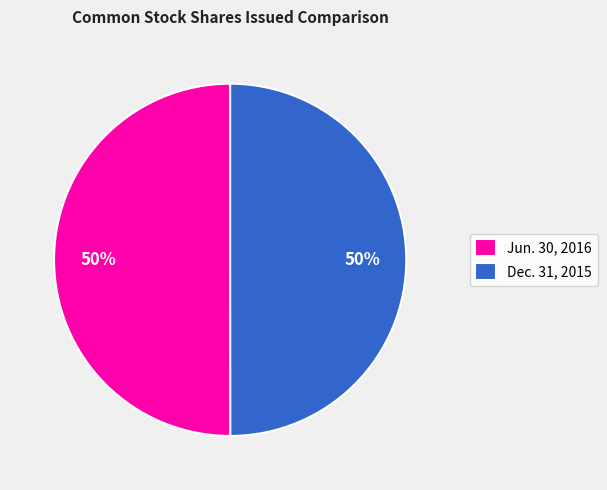

The Dec. 31, 2015 slice represents 50% of the pie. True or false?

True